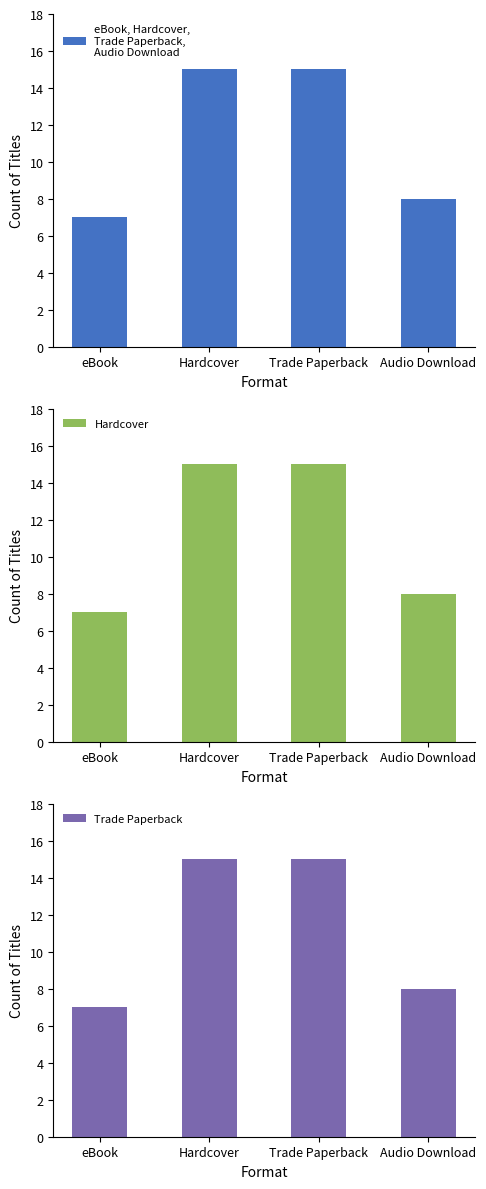

What is the smallest value displayed?

7